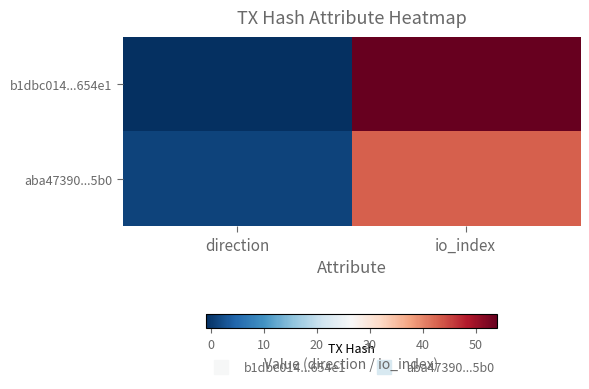

Which series changed the most between direction and io_index?

b1dbc014...654e1